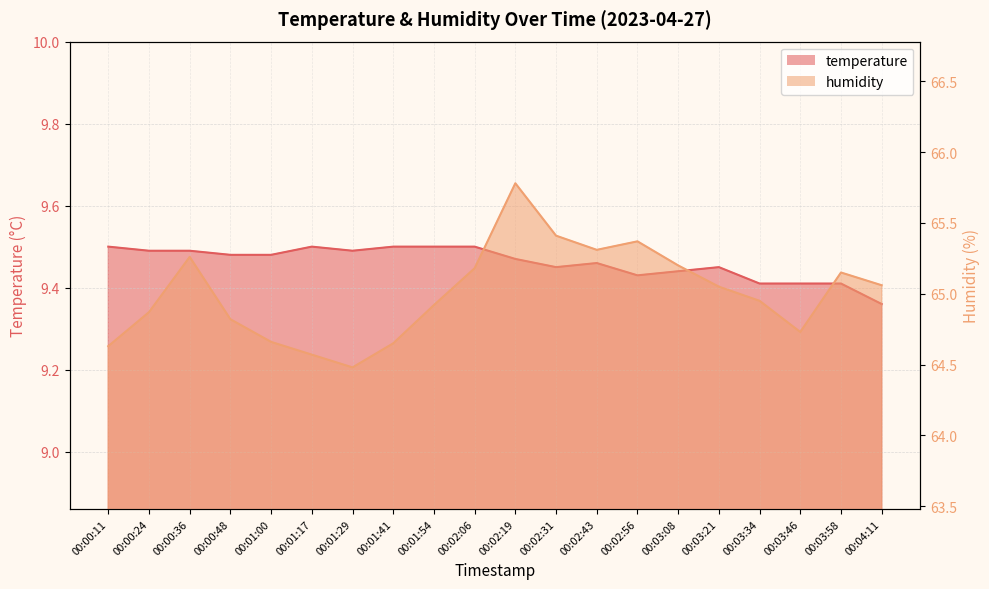

What value does the temperature series have at 00:02:56?

9.4